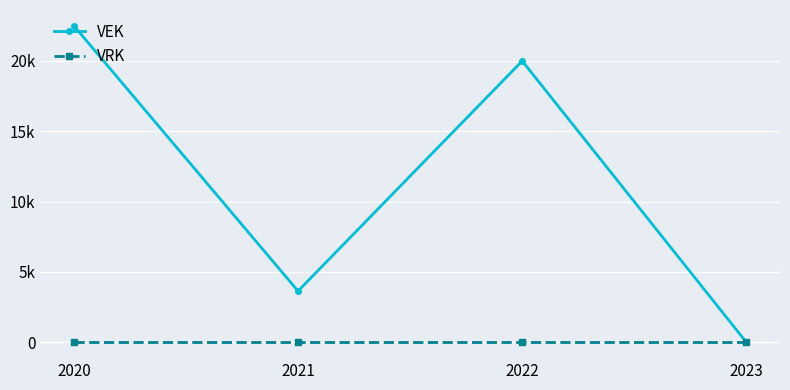

At which label does VRK reach its peak?

2020